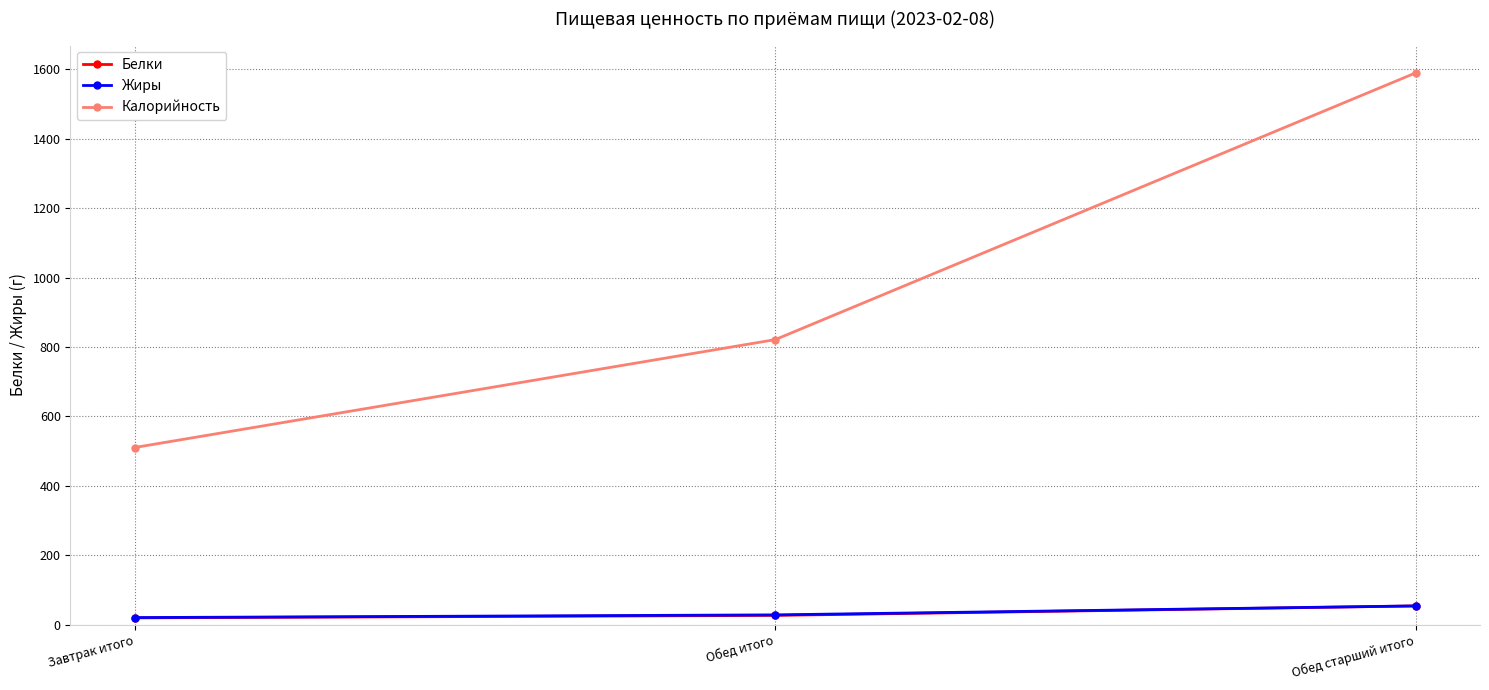

Reading left to right, extract all data points from this chart.

Белки: Завтрак итого=19.1	Обед итого=26.2	Обед старший итого=53.5
Жиры: Завтрак итого=20.0	Обед итого=27.8	Обед старший итого=53.6
Калорийность: Завтрак итого=510.0	Обед итого=821.0	Обед старший итого=1590.0